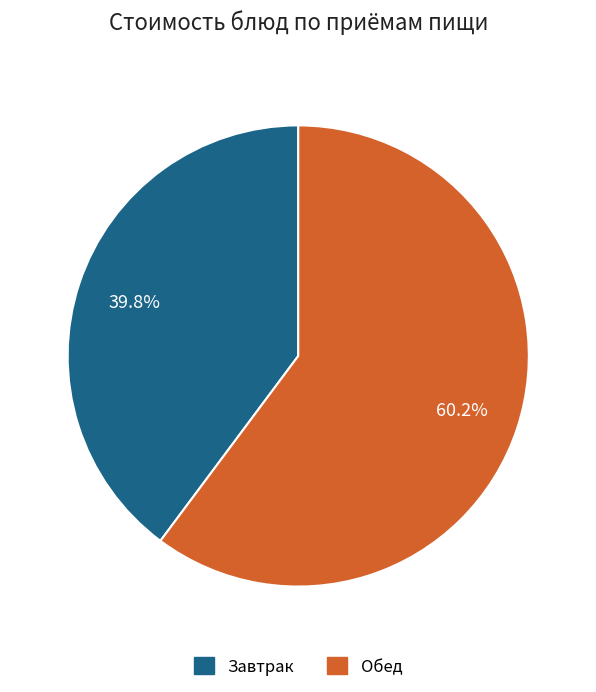

Is there any slice that represents more than half of the pie?

Yes